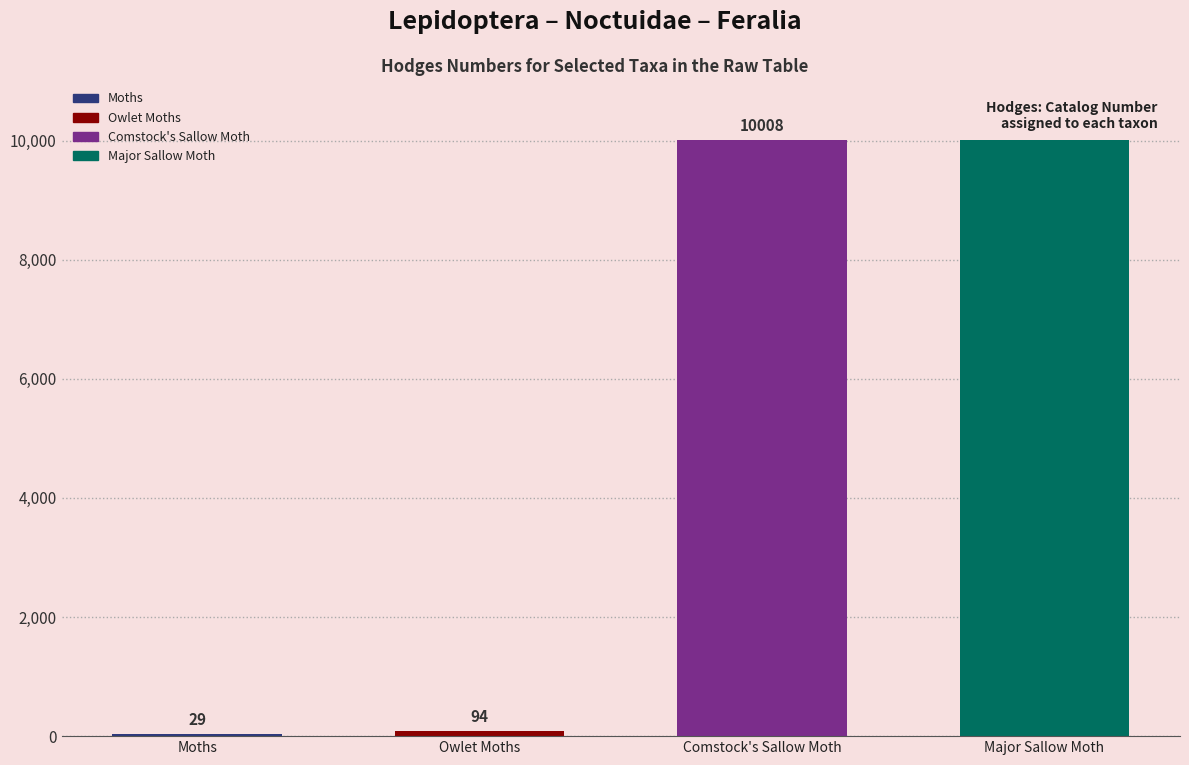

Where does the data first go above 10007?

Comstock's Sallow Moth